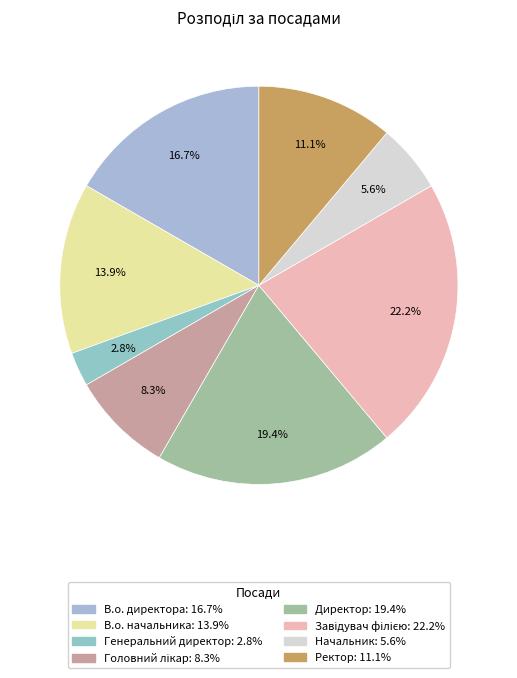

Does any single category account for the majority?

No